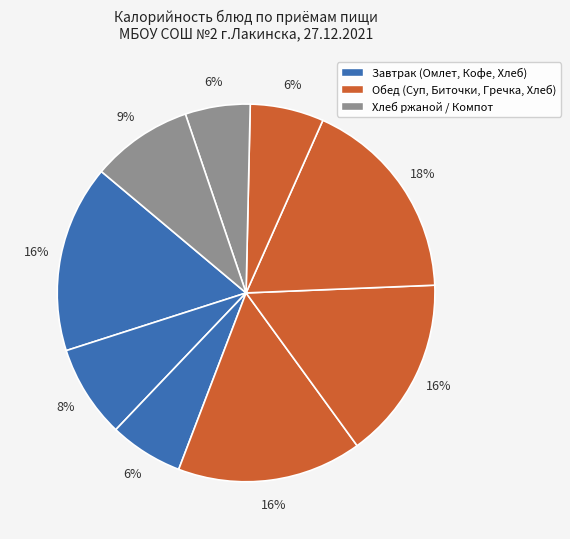

Count the number of slices in the pie.

9